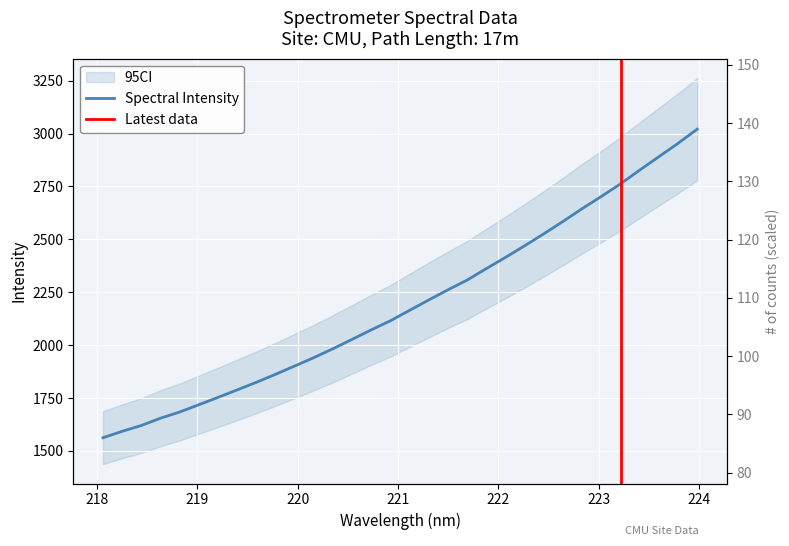

How many data points are less than 2165?

16